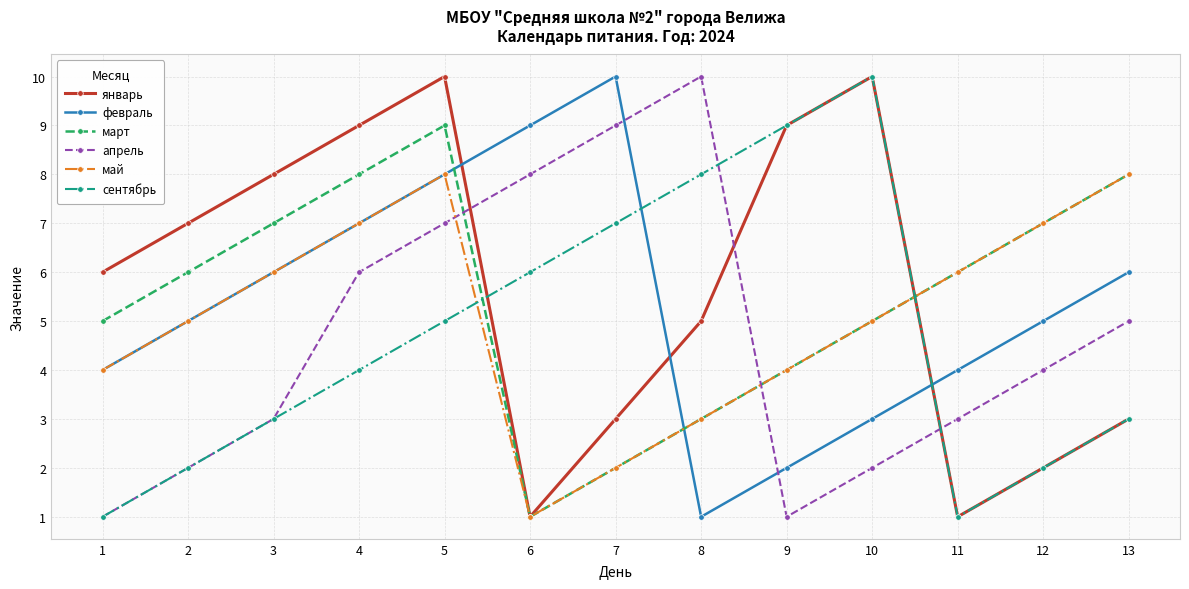

Reading left to right, transcribe all the data shown in this chart.

январь: 1=6	2=7	3=8	4=9	5=10	6=1	7=3	8=5	9=9	10=10	11=1	12=2	13=3
февраль: 1=4	2=5	3=6	4=7	5=8	6=9	7=10	8=1	9=2	10=3	11=4	12=5	13=6
март: 1=5	2=6	3=7	4=8	5=9	6=1	7=2	8=3	9=4	10=5	11=6	12=7	13=8
апрель: 1=1	2=2	3=3	4=6	5=7	6=8	7=9	8=10	9=1	10=2	11=3	12=4	13=5
май: 1=4	2=5	3=6	4=7	5=8	6=1	7=2	8=3	9=4	10=5	11=6	12=7	13=8
сентябрь: 1=1	2=2	3=3	4=4	5=5	6=6	7=7	8=8	9=9	10=10	11=1	12=2	13=3